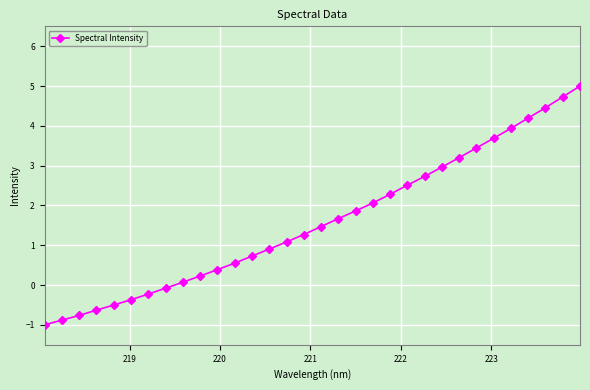

What is the sum of all values?

51.0